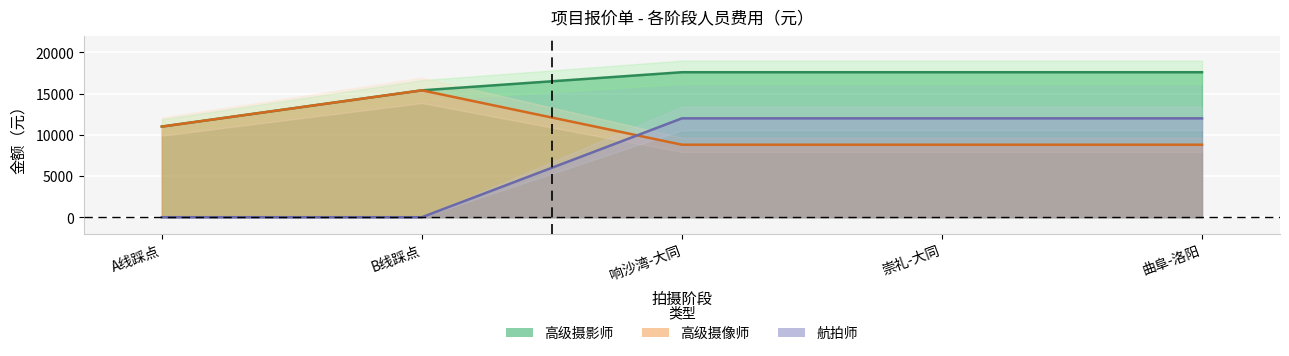

True or false: 航拍师 and 高级摄影师 cross at least once.

False